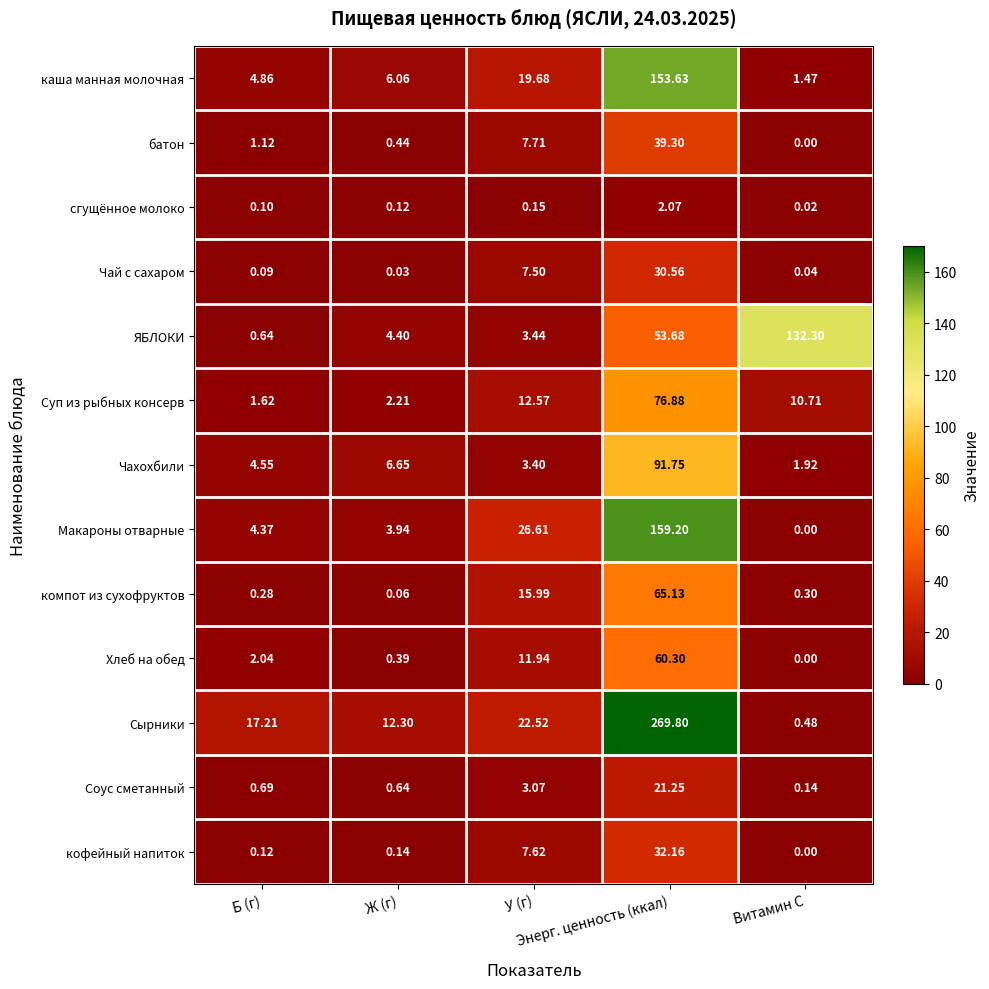

List the series in order of their peak value, lowest first.

сгущённое молоко, Соус сметанный, Чай с сахаром, кофейный напиток, батон, Хлеб на обед, компот из сухофруктов, Суп из рыбных консерв, Чахохбили, ЯБЛОКИ, каша манная молочная, Макароны отварные, Сырники